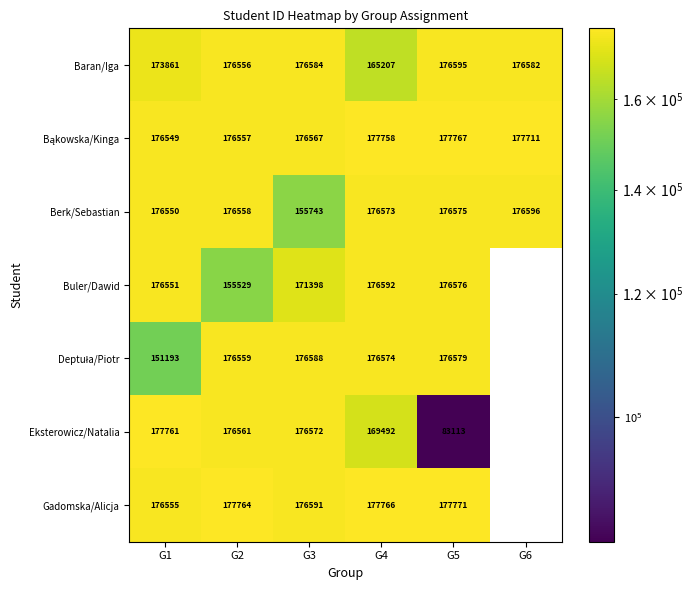

Rank the categories by Berk/Sebastian value from highest to lowest.

G6, G5, G4, G2, G1, G3